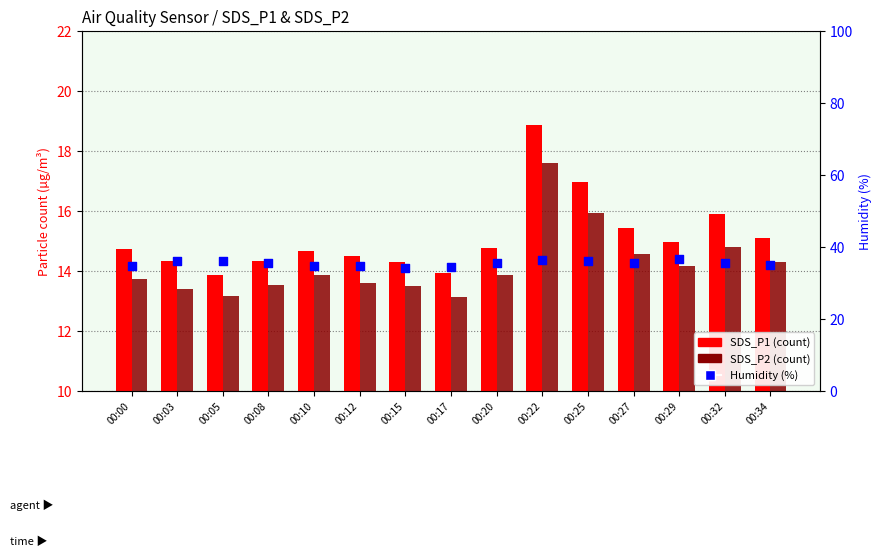

What is the total value across all series at 00:03?

63.8